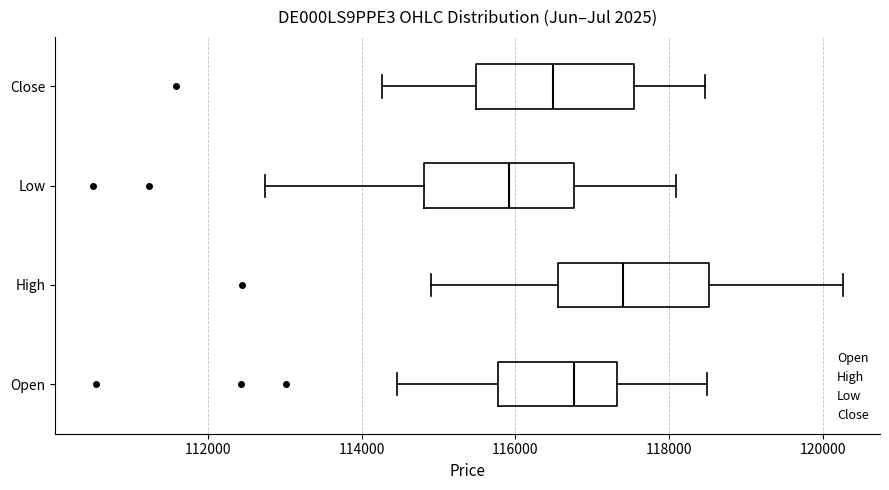

Which box has the furthest to the right median line?

High